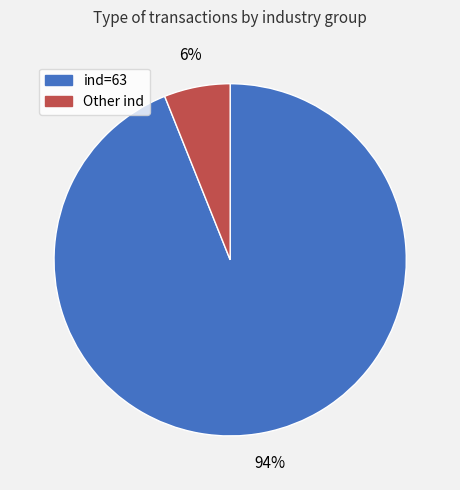

To the nearest percent, what is the difference between the largest and smallest slice percentages?

88%